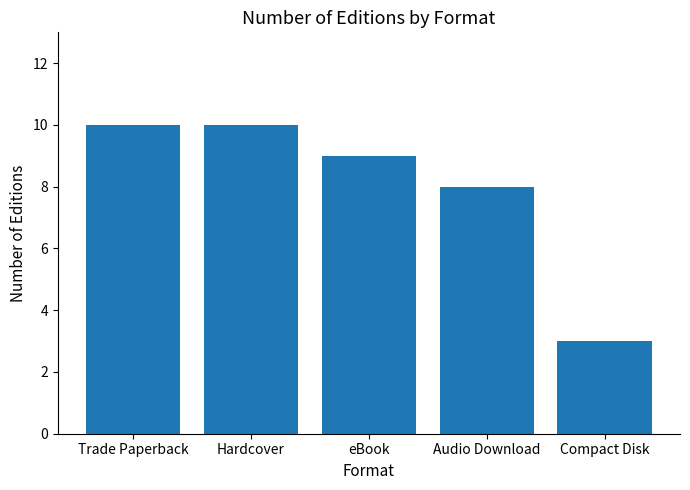

Where is the data nearest to the value 6?

Audio Download